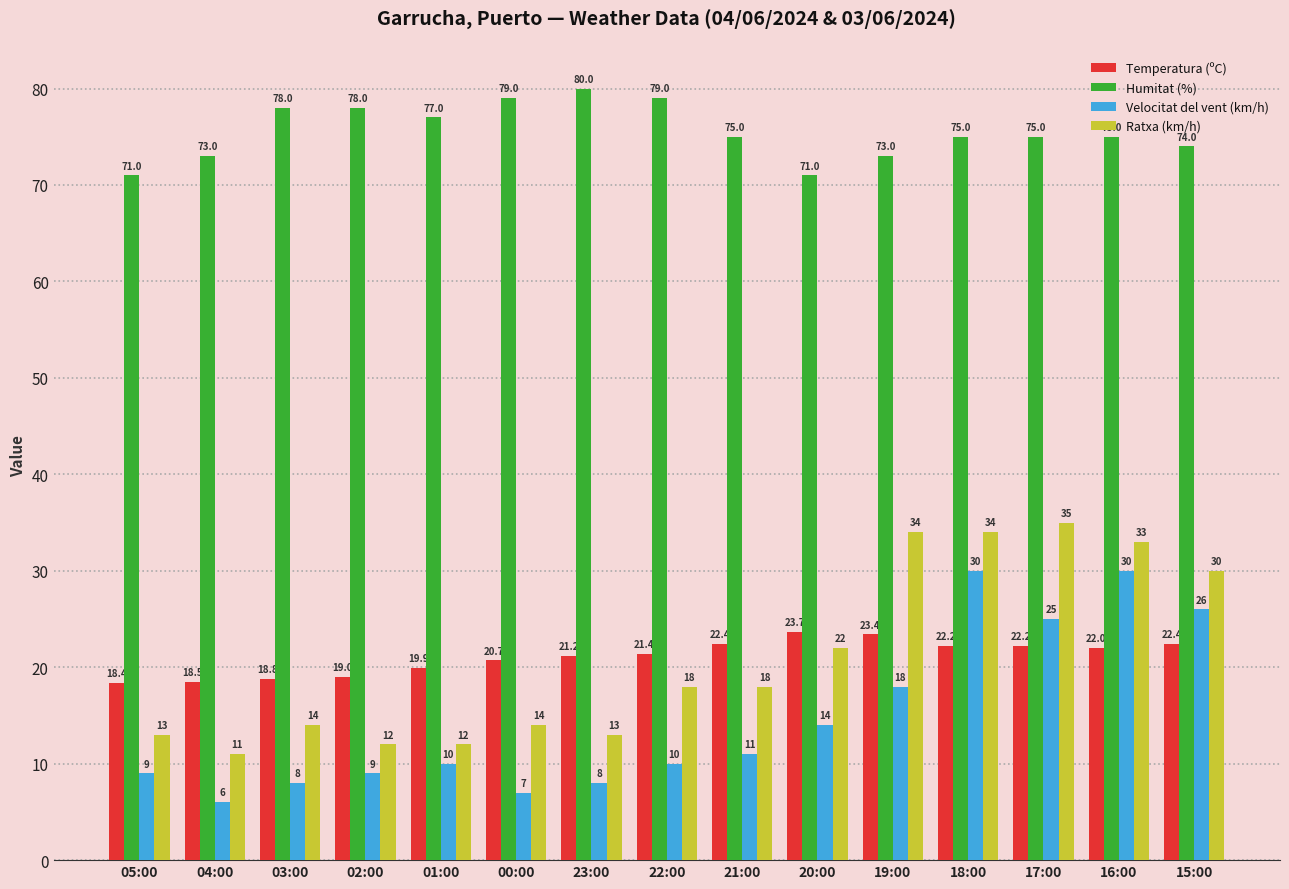

What is the sum of all Humitat (%) values?

1133.0